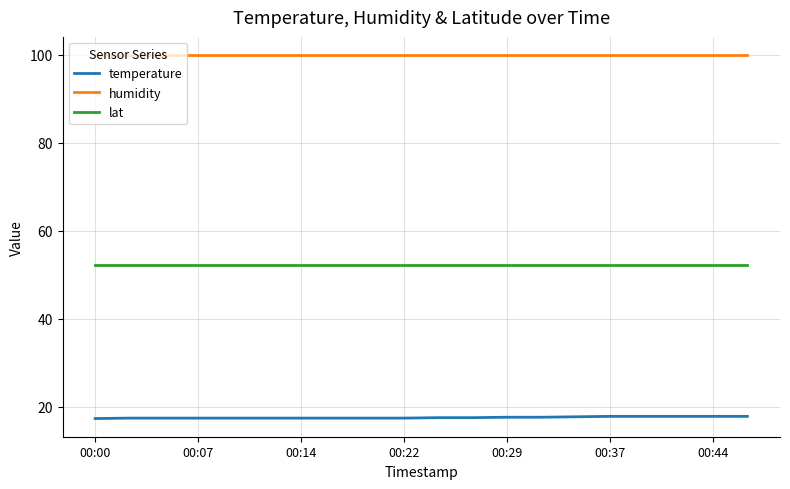

List the series in order of their overall mean, highest first.

humidity, lat, temperature